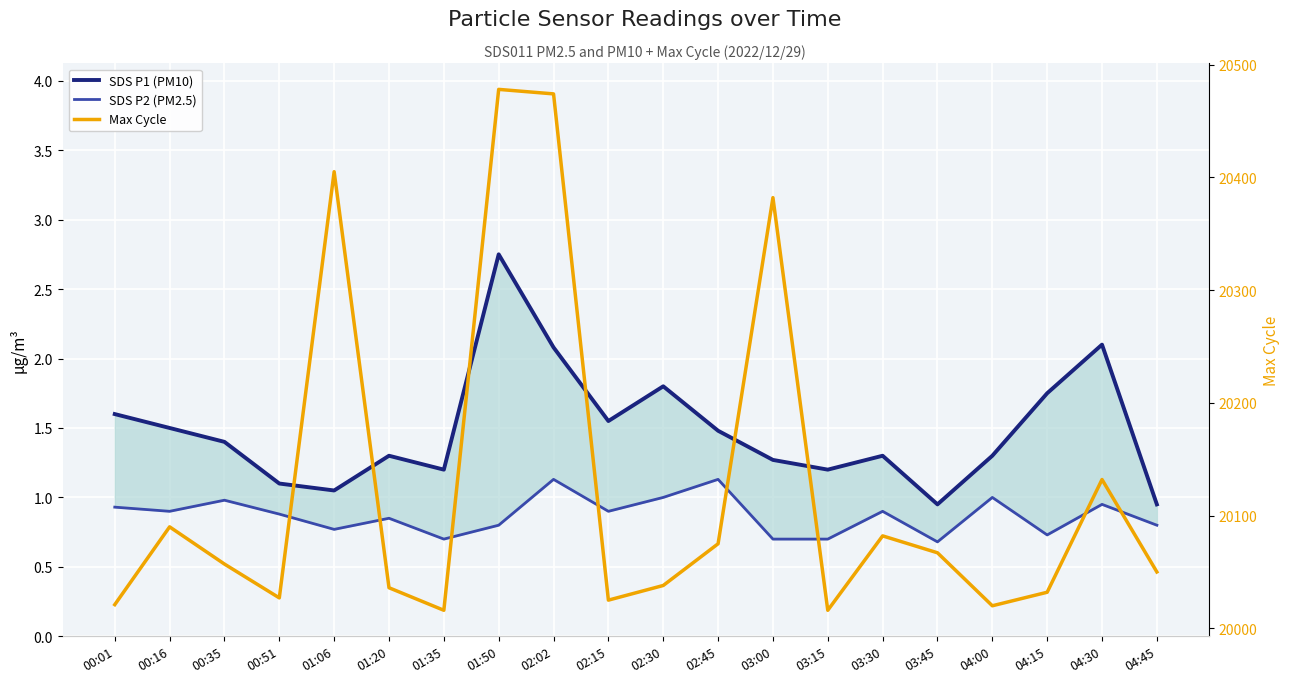

True or false: SDS P2 (PM2.5) has a value of 0.2 at 03:00.

False